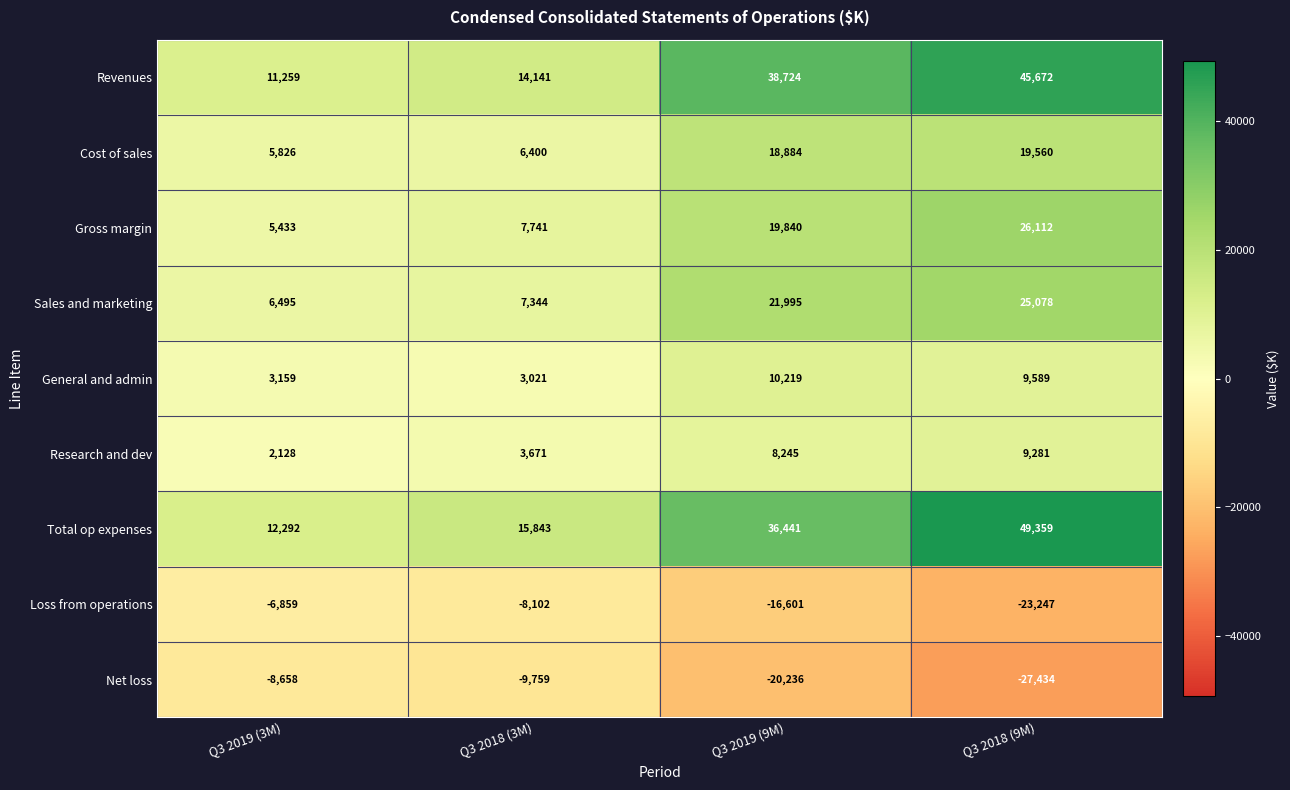

Is the value of Total op expenses at Q3 2019 (3M) greater than the value of Loss from operations at Q3 2019 (3M)?

Yes